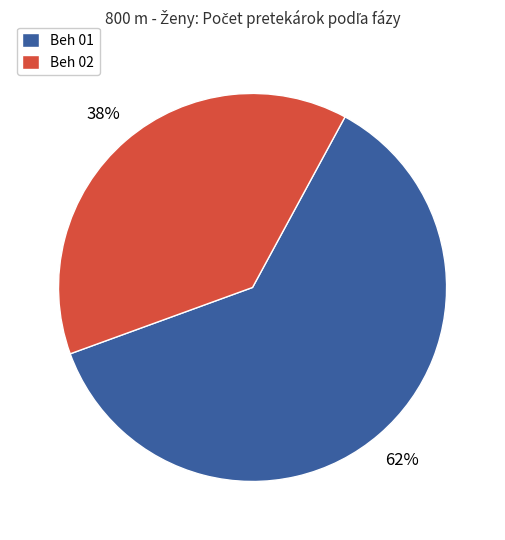

Is the sum of Beh 01 and Beh 02 greater than half?

Yes